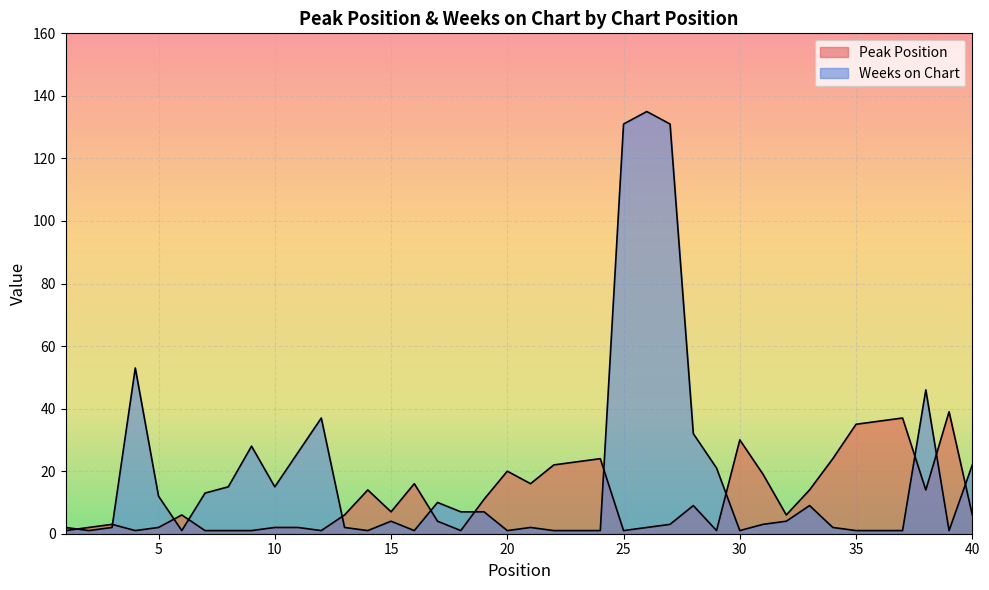

At 3, list the series in order from largest to smallest.

Peak Position, Weeks on Chart